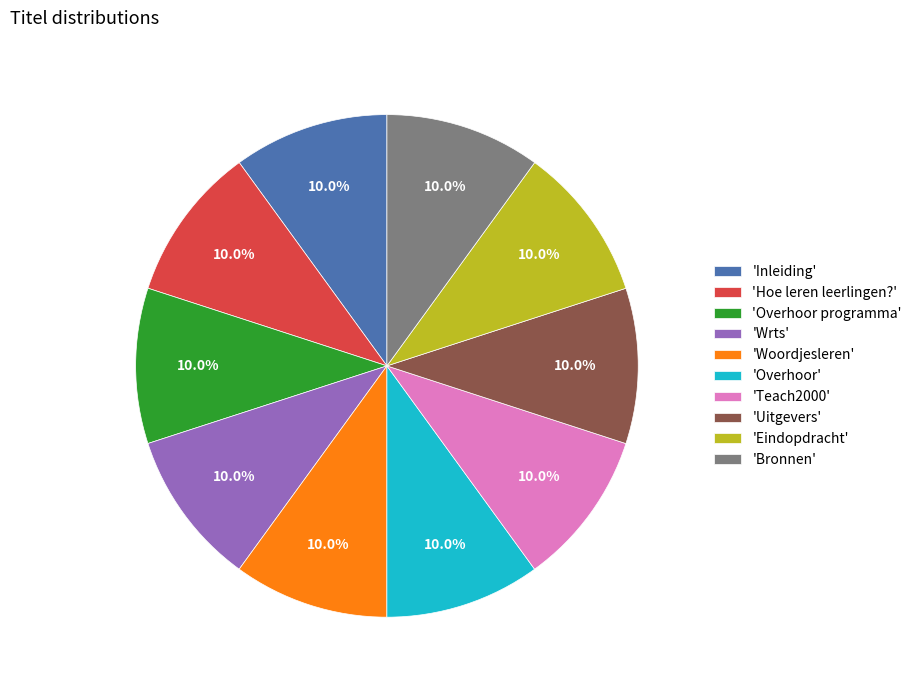

Is there a majority slice in this chart?

No